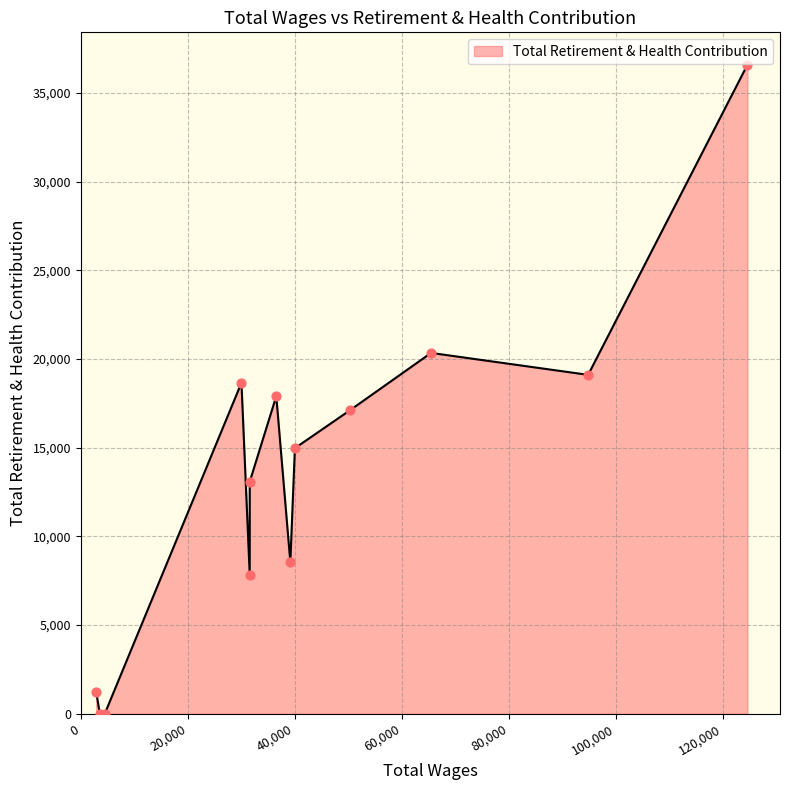

What is the greatest value displayed?

36581